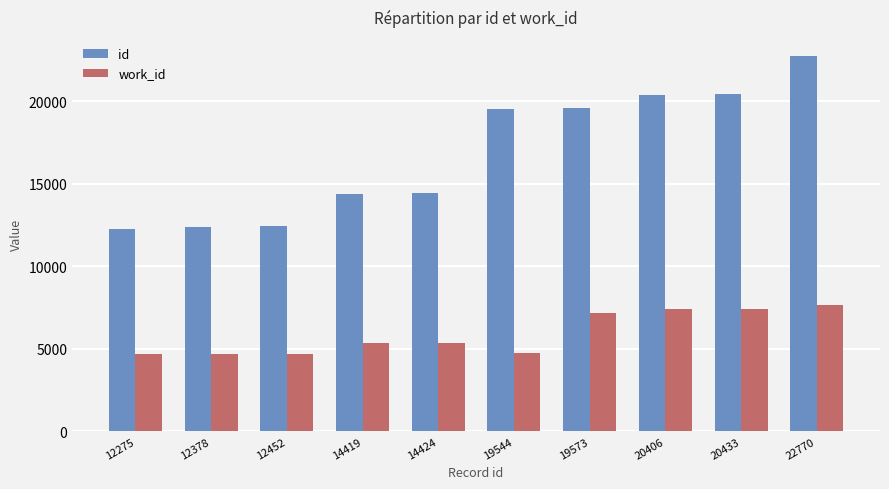

What is the average value of the id series?

16867